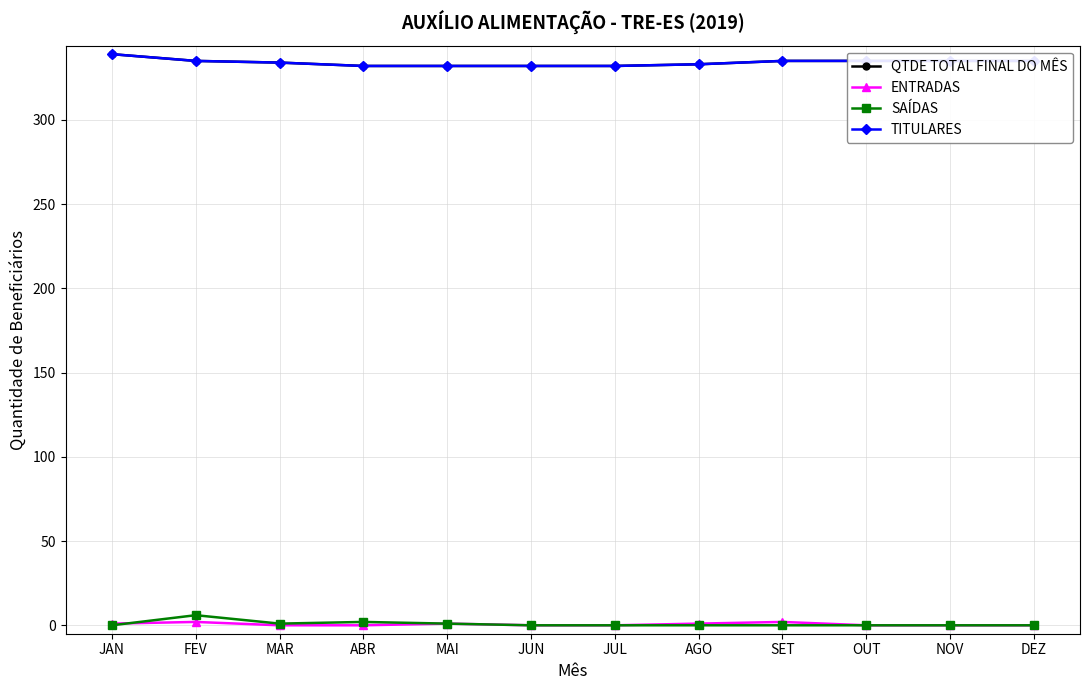

What is the sum of all ENTRADAS values?

7